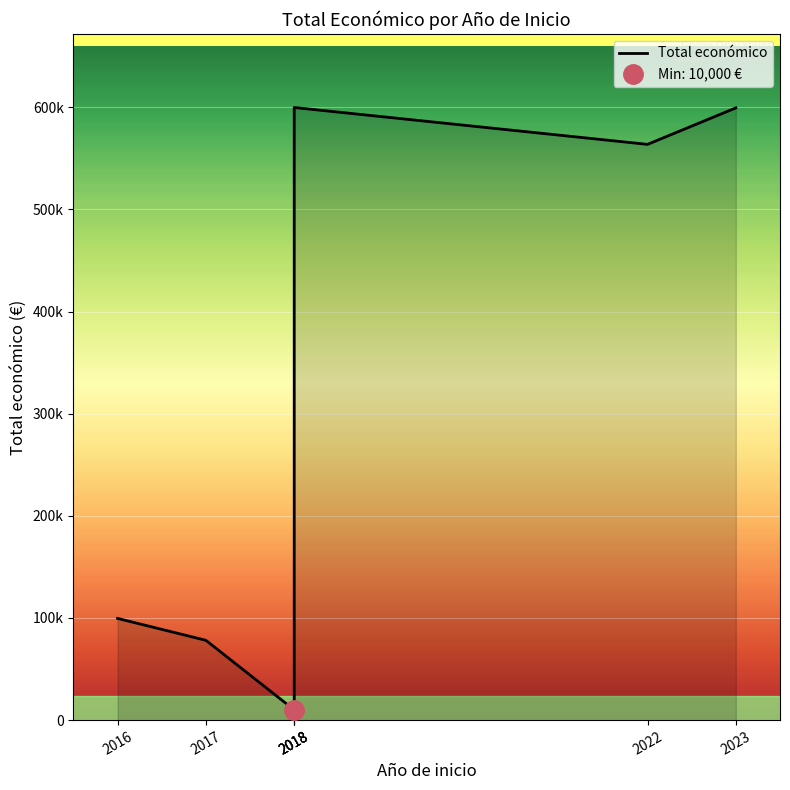

At which category does the chart reach its peak across all series?

2018